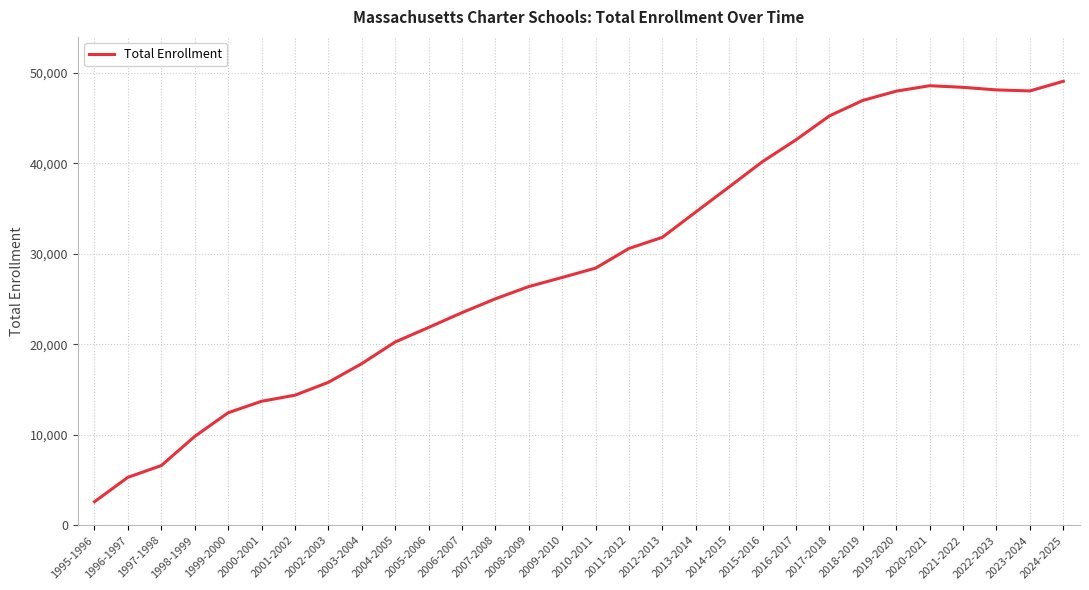

At which category does the chart reach its minimum across all series?

1995-1996